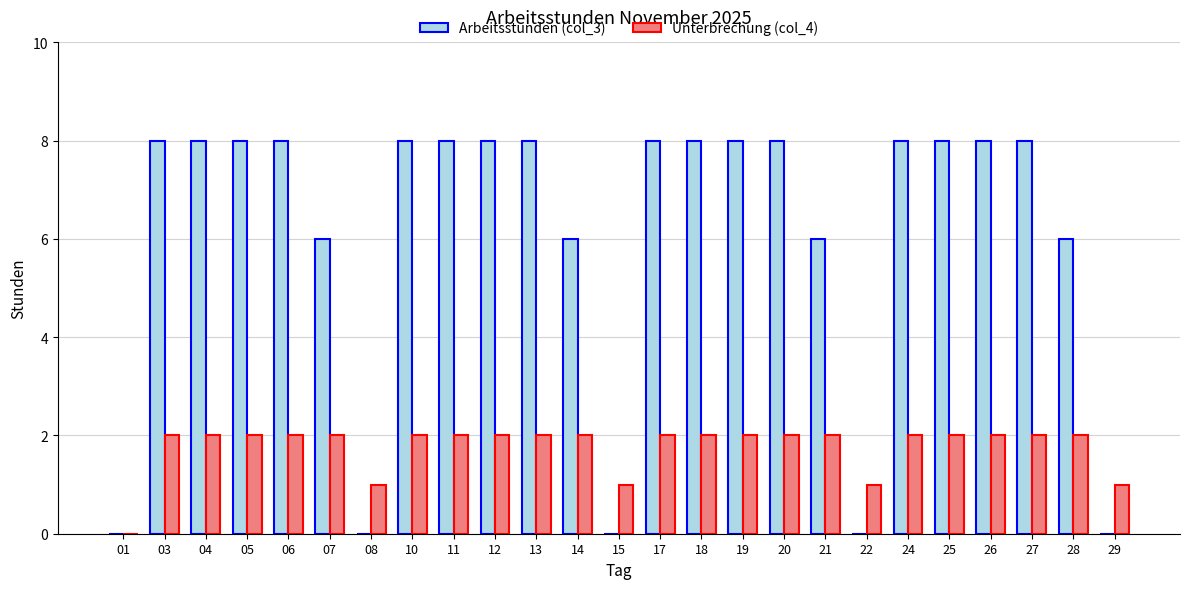

Is it true that Arbeitsstunden (col_3) equals 6 at 14?

True